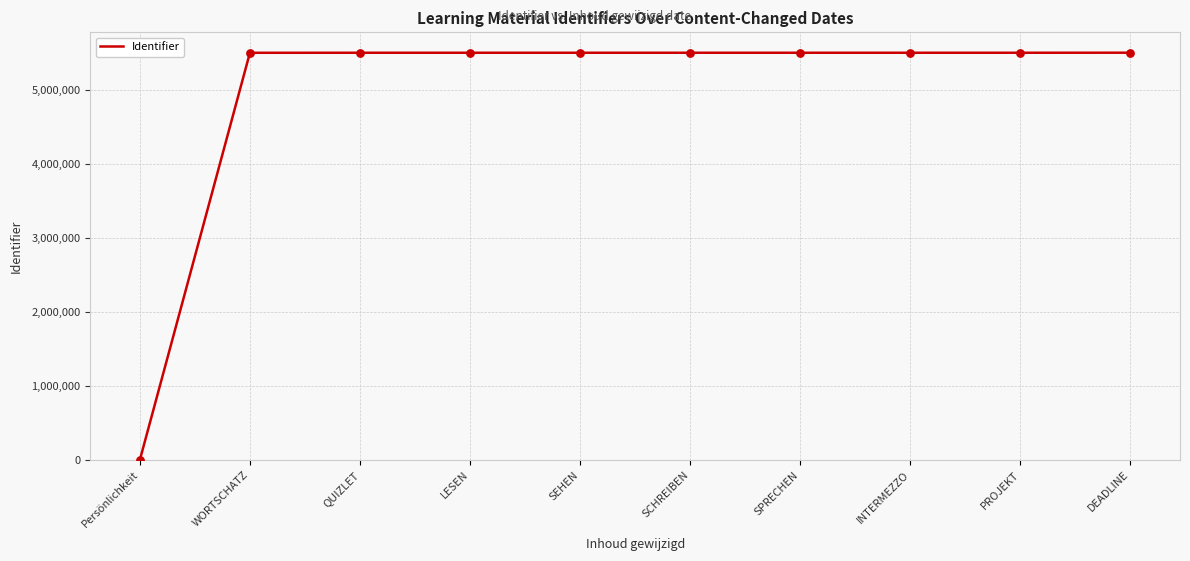

What is the ratio of the value at INTERMEZZO to the value at WORTSCHATZ?

1.0